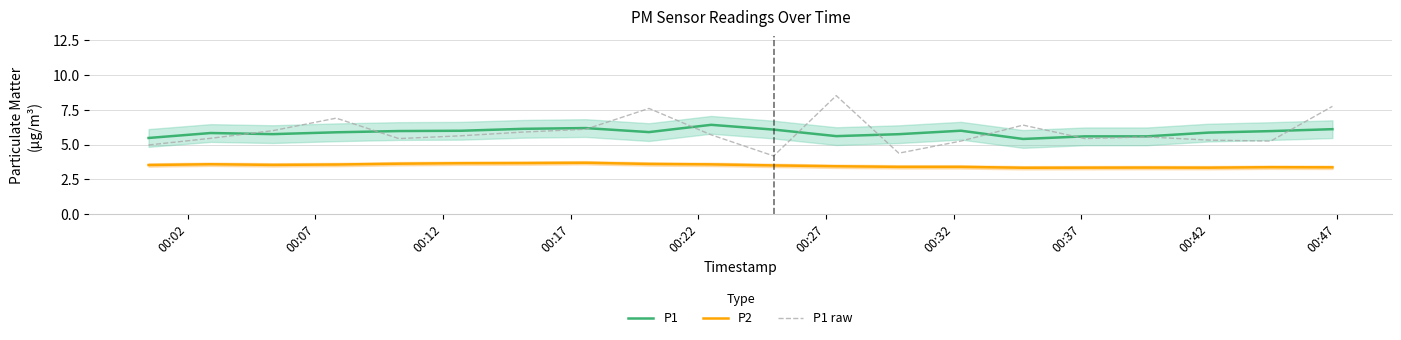

What is the value of the P1 raw point at the 6th from the left?

5.6